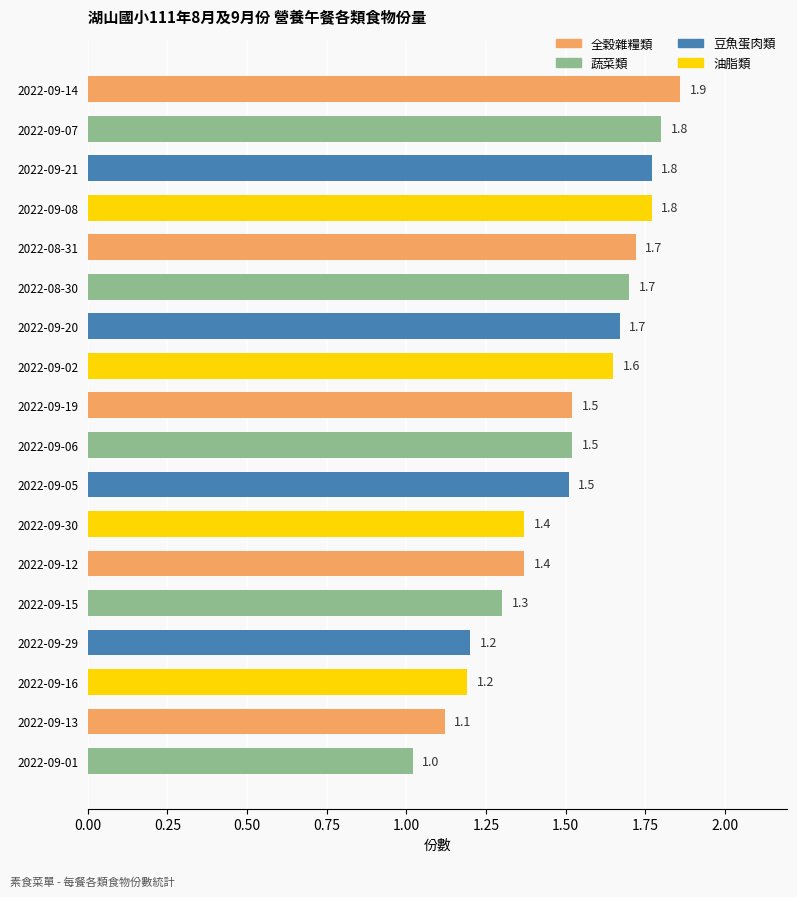

What is the value of the 15th bar from the top?

1.2